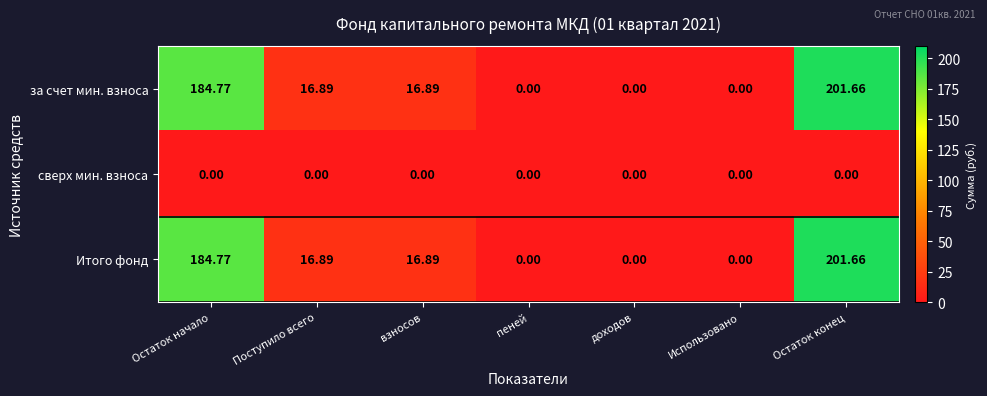

At which label does за счет мин. взноса first exceed 16?

Остаток начало